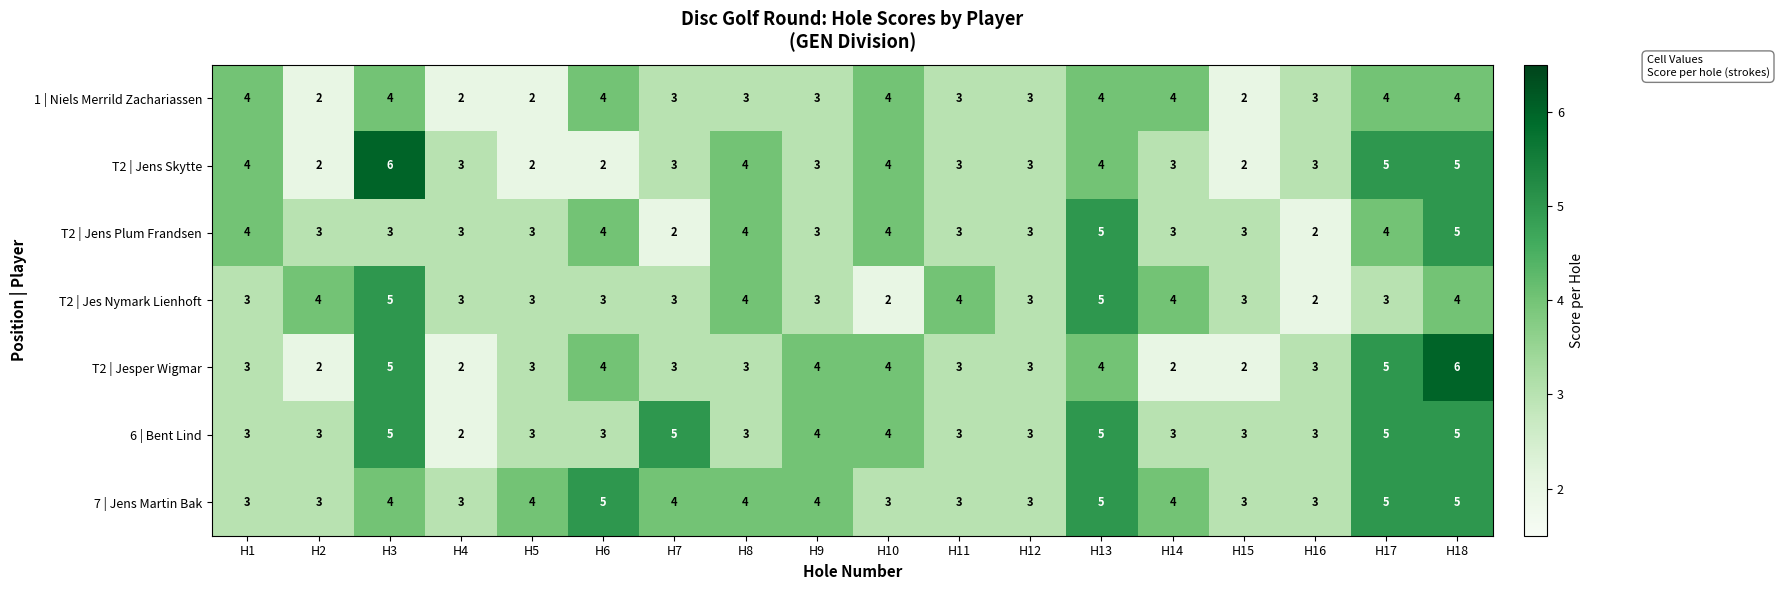

Which series has the largest total across all categories?

7 | Jens Martin Bak